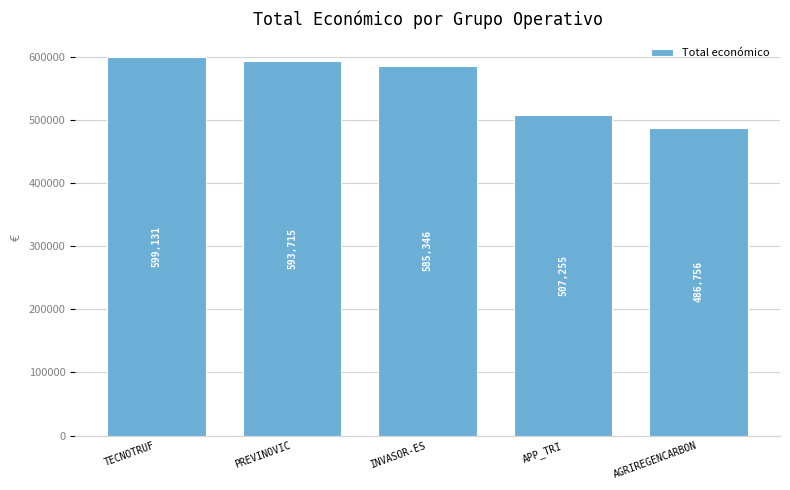

What is the difference between the values at APP_TRI and PREVINOVIC?

86460